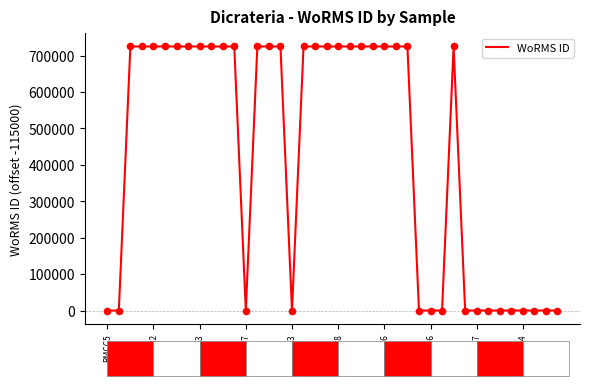

What is the maximum value shown in the chart?

725109